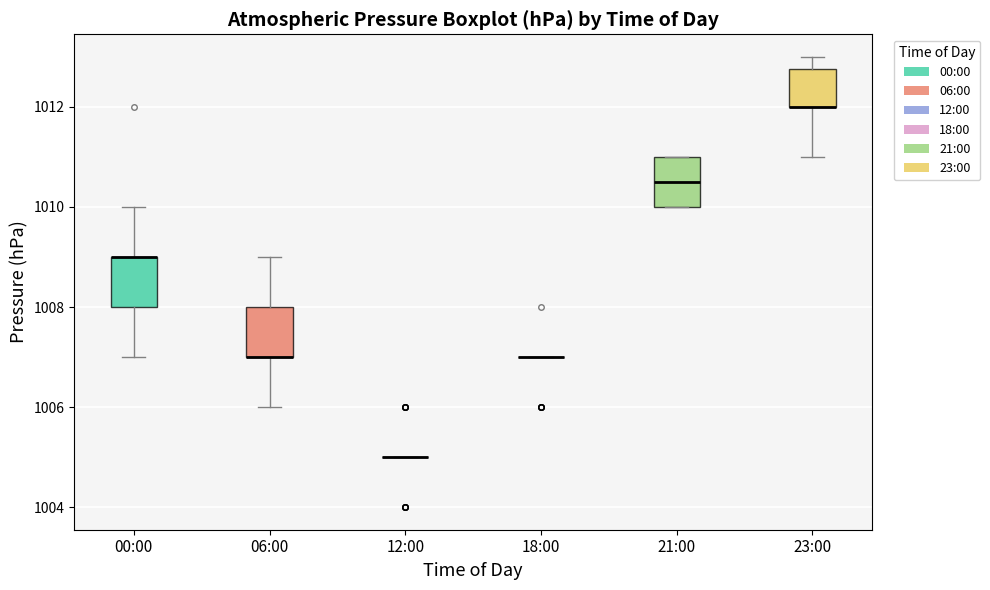

Reading left to right, transcribe this box plot: for each box, give where its median line is, the range the box spans, and where its two whiskers end, as read against the y-axis. The values are not printed on the chart, so give them approximately, as read against the axis.

00:00: median 1009.0 (drawn on the box's upper edge), box 1008.0 to 1009.0, whiskers 1007.0 to 1010.0
06:00: median 1007.0 (drawn on the box's lower edge), box 1007.0 to 1008.0, whiskers 1006.0 to 1009.0
12:00: box collapsed to a line at 1005.0, whiskers 1005.0 to 1005.0
18:00: box collapsed to a line at 1007.0, whiskers 1007.0 to 1007.0
21:00: median 1010.6, box 1010.0 to 1011.0, whiskers 1010.0 to 1011.0
23:00: median 1012.0 (drawn on the box's lower edge), box 1012.0 to 1012.8, whiskers 1011.0 to 1013.0